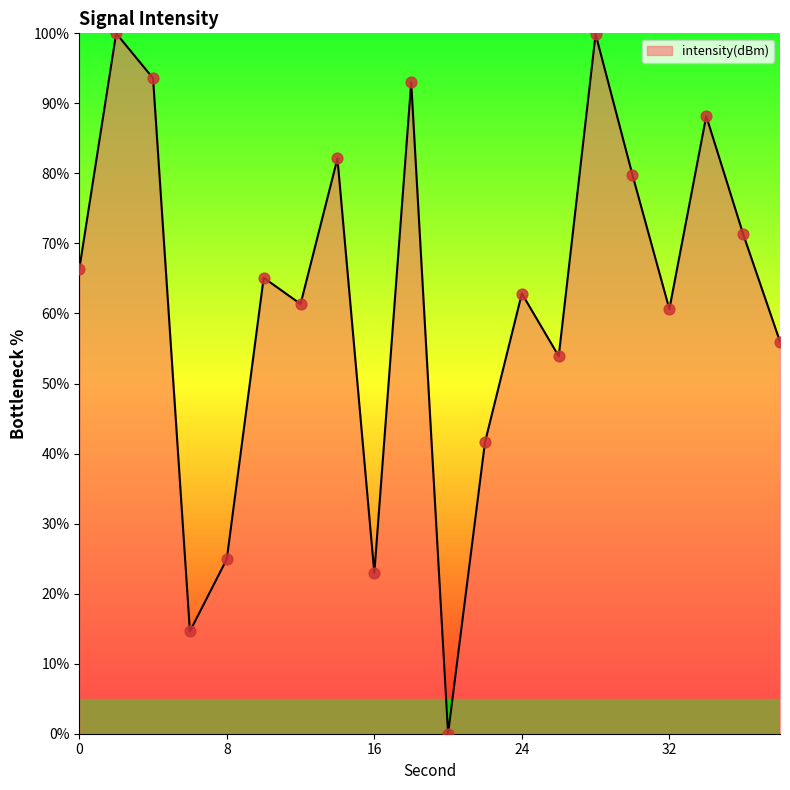

What is the maximum value shown in the chart?

100.0